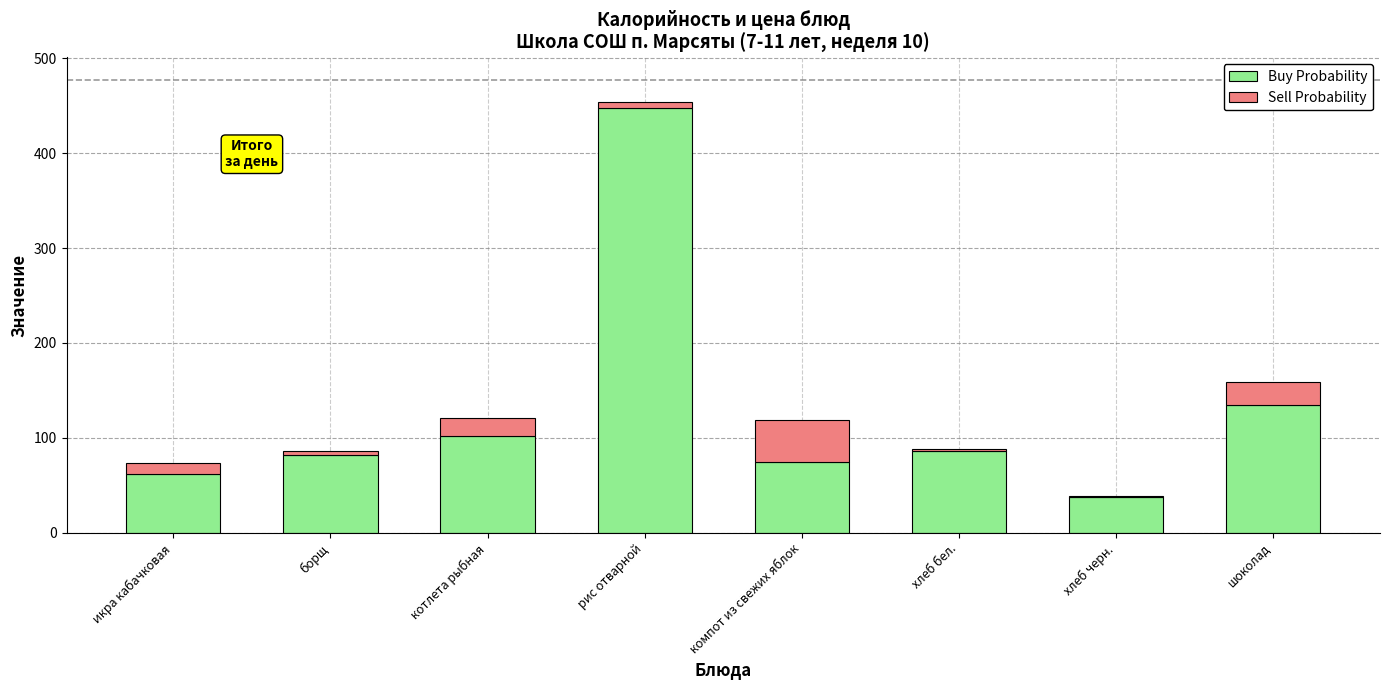

What is the sum of all Buy Probability values?

1026.7